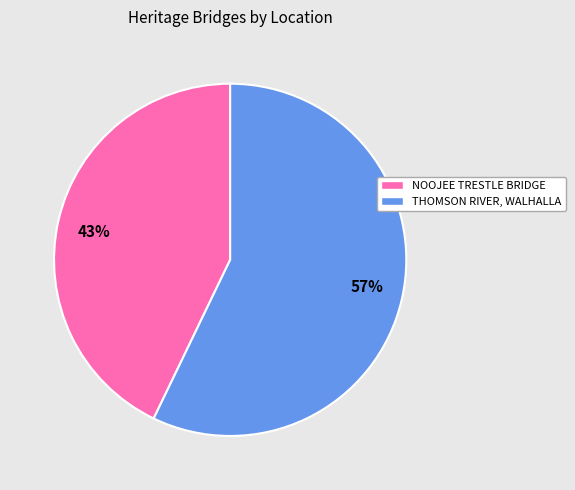

To the nearest percent, what is the average slice percentage?

50%